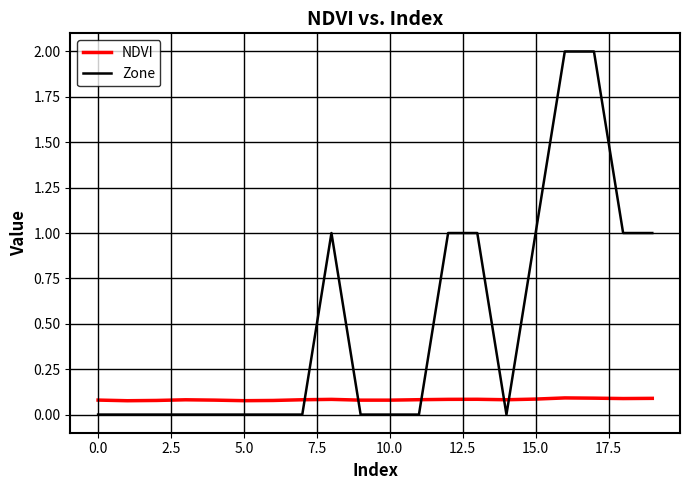

What is the greatest value displayed?

2.0